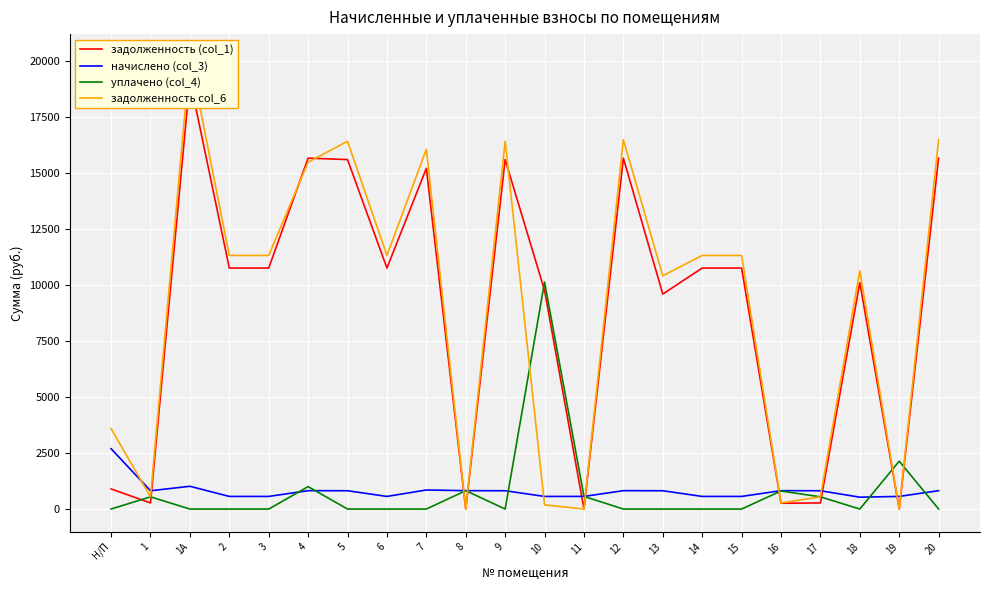

Reading left to right, list all the values displayed in this chart.

задолженность (col_1): 897.0	272.2	19166.1	10752.2	10752.2	15657.2	15592.3	10752.2	15202.0	0.0	15592.3	9752.2	1.7	15657.2	9592.3	10752.2	10752.2	258.6	272.2	10102.6	0.0	15657.2
начислено (col_3): 2691.0	816.5	1015.5	563.0	563.0	819.9	816.5	563.0	850.5	819.9	816.5	563.0	563.0	819.9	816.5	563.0	563.0	819.9	816.5	529.0	563.0	819.9
уплачено (col_4): 0.0	545.1	0.0	0.0	0.0	1000.0	0.0	0.0	0.0	820.0	0.0	10127.6	563.0	0.0	0.0	0.0	0.0	805.2	544.3	0.0	2135.0	0.0
задолженность col_6: 3588.0	543.6	20181.6	11315.3	11315.3	15477.1	16408.8	11315.3	16052.5	0.0	16408.8	187.7	1.8	16477.1	10408.8	11315.3	11315.3	273.3	544.3	10631.6	0.0	16477.1